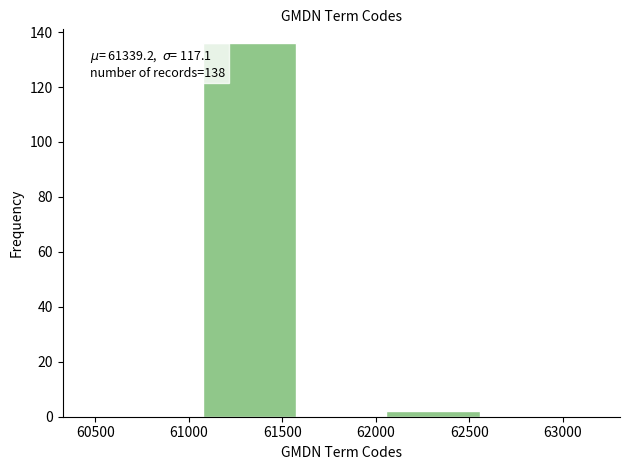

Reading left to right, list all the values displayed in this chart.

61500=136	62500=2